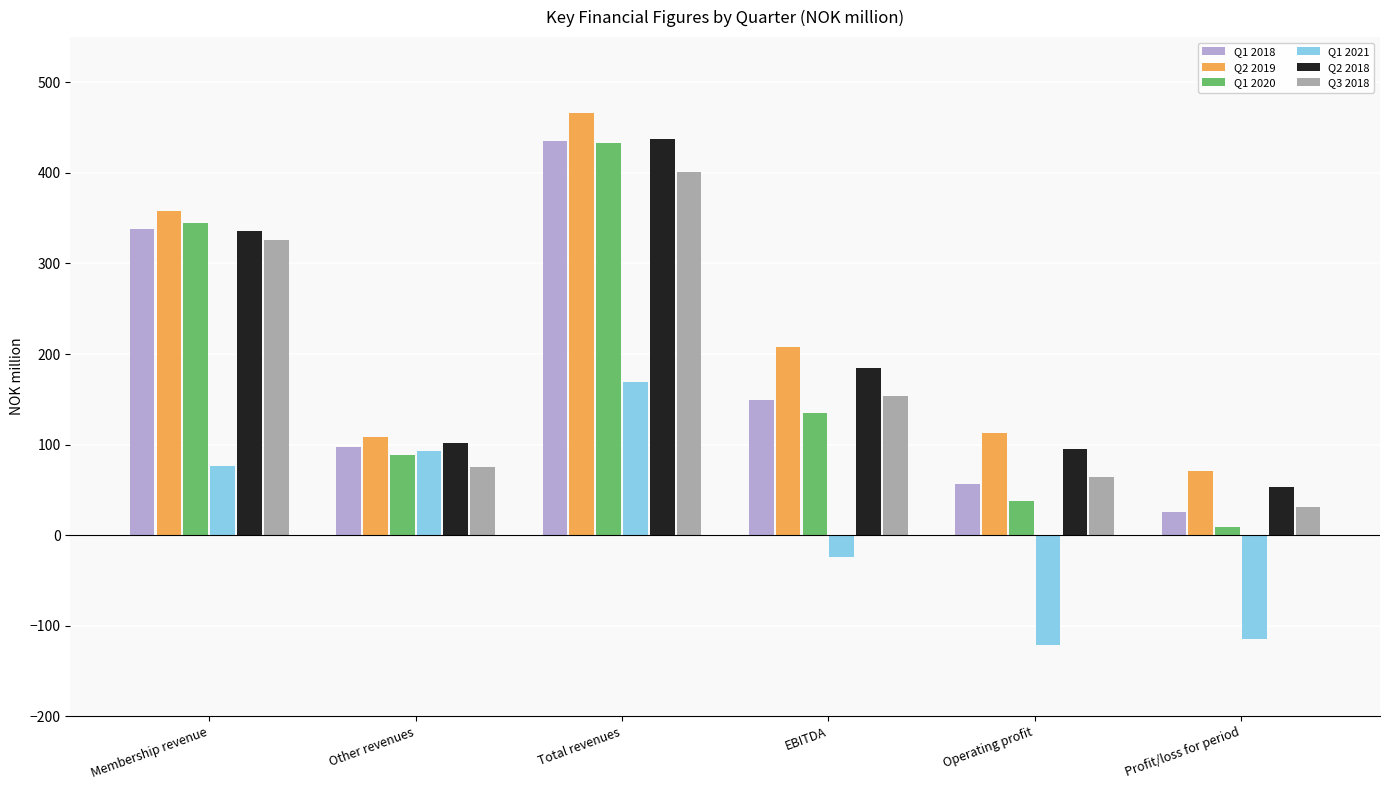

Is the value of Q3 2018 at Other revenues greater than the value of Q2 2019 at Total revenues?

No